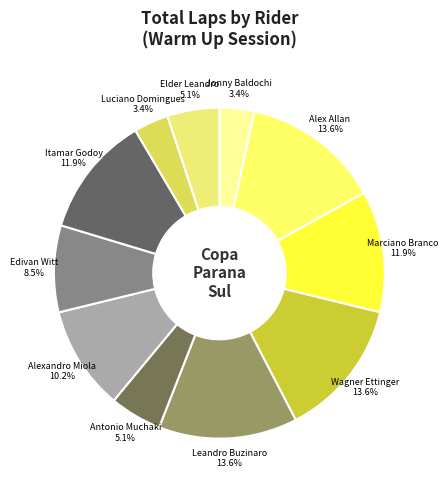

To the nearest percent, what portion does Antonio Muchaki represent?

5%